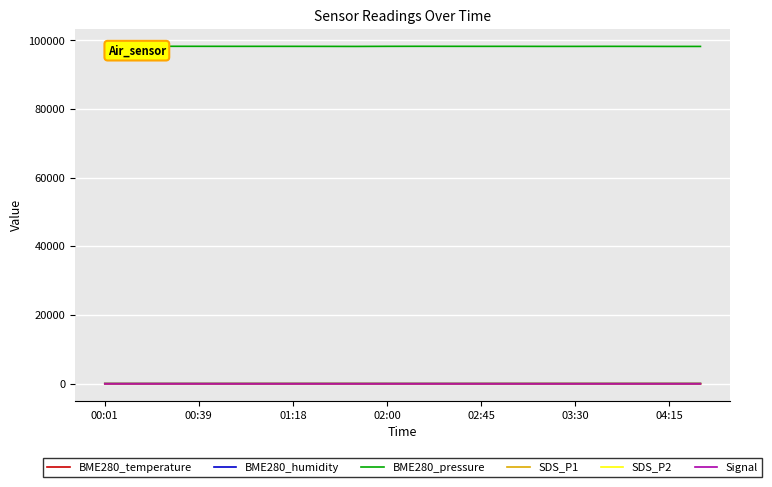

True or false: BME280_humidity and BME280_pressure cross at least once.

False